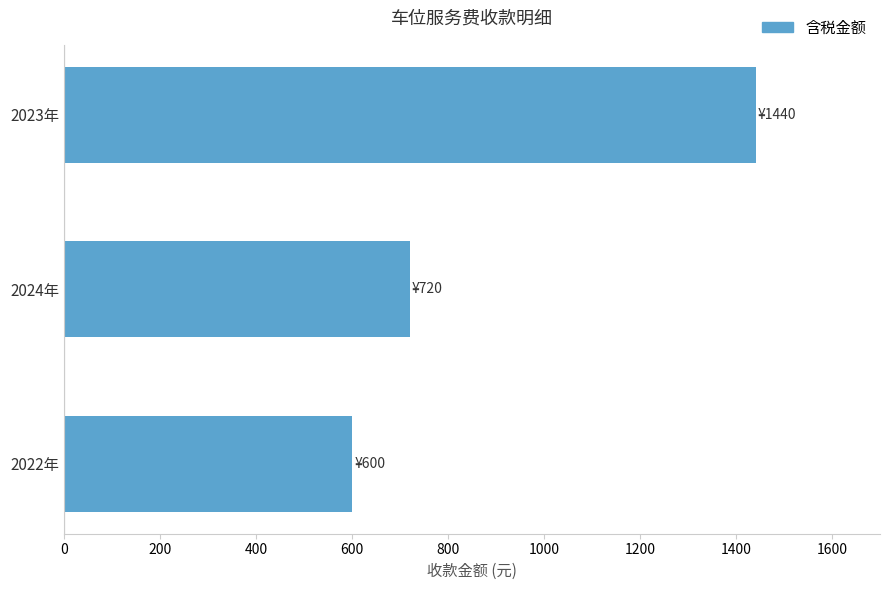

Does the chart contain any negative values?

No